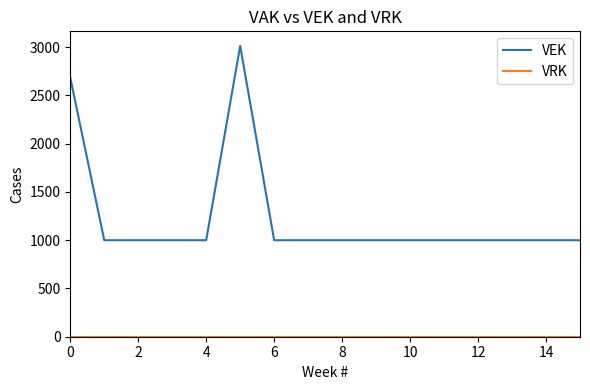

Which series has the widest spread of values?

VEK